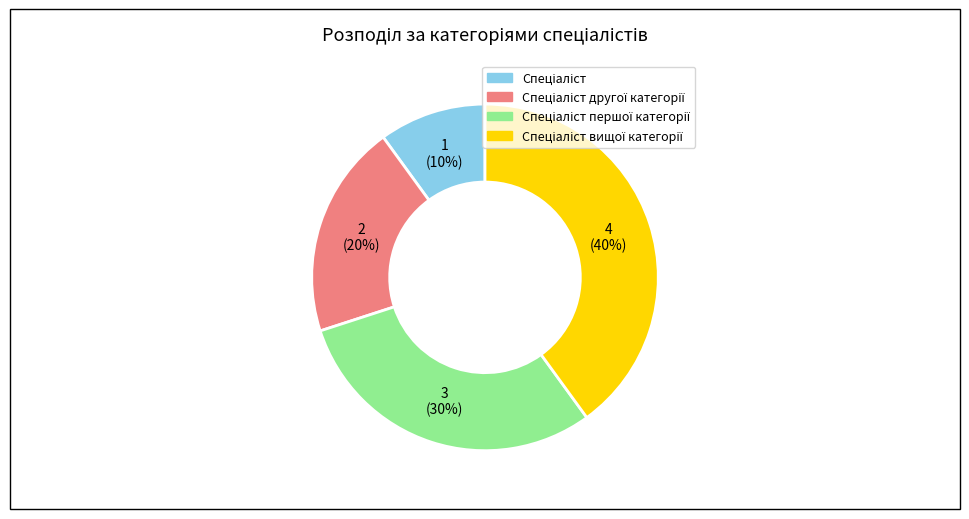

Count the number of slices in the pie.

4